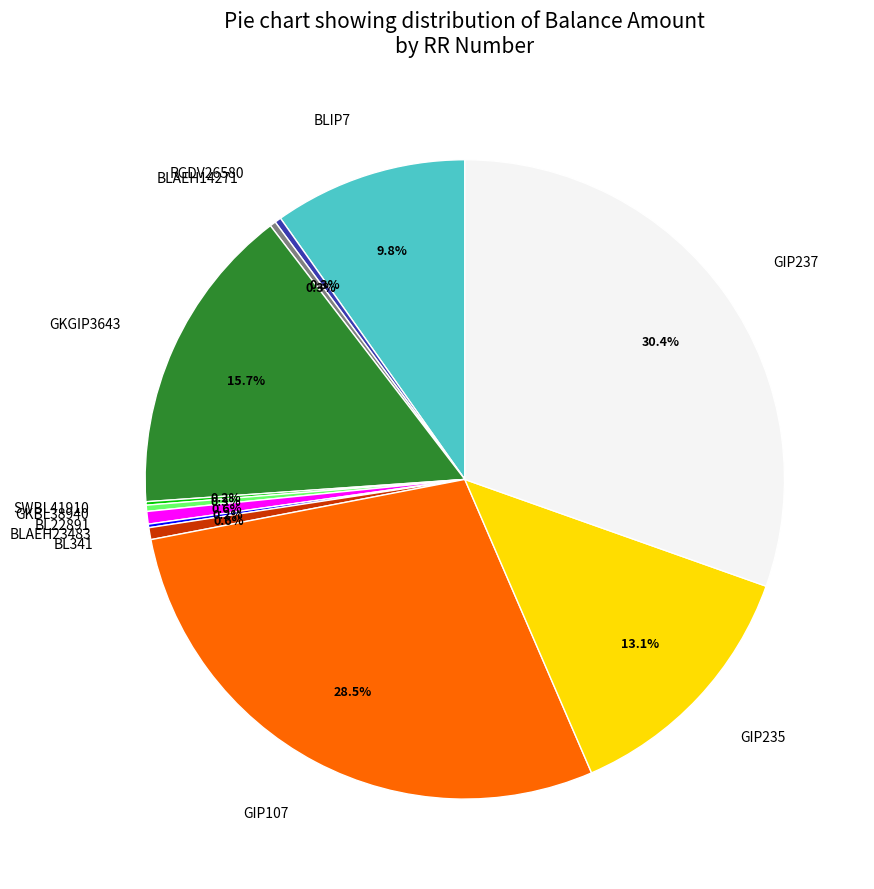

True or false: BLAEH14271 accounts for 0% of the total.

True